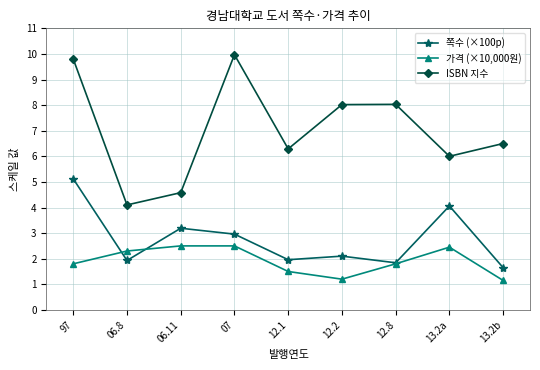

How many series are shown in this chart?

3